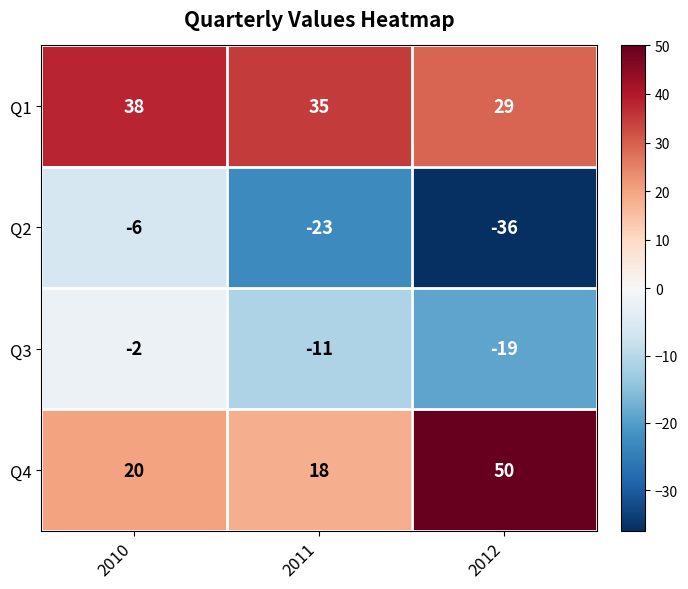

True or false: Q1 has a value of 59 at 2010.

False